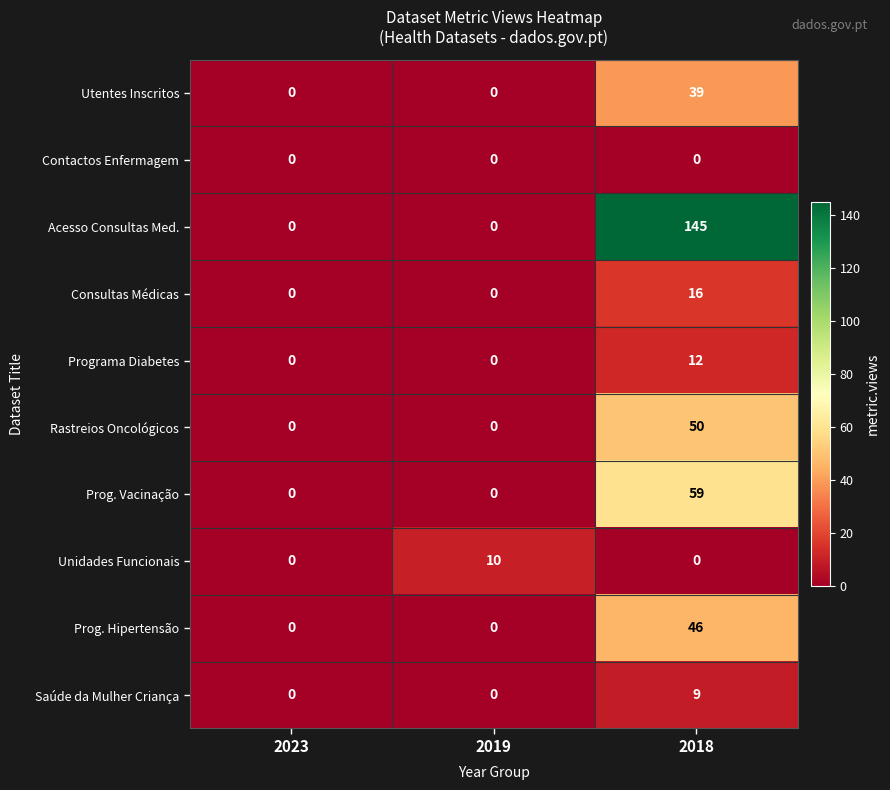

Which series changed the most between 2019 and 2018?

Acesso Consultas Med.